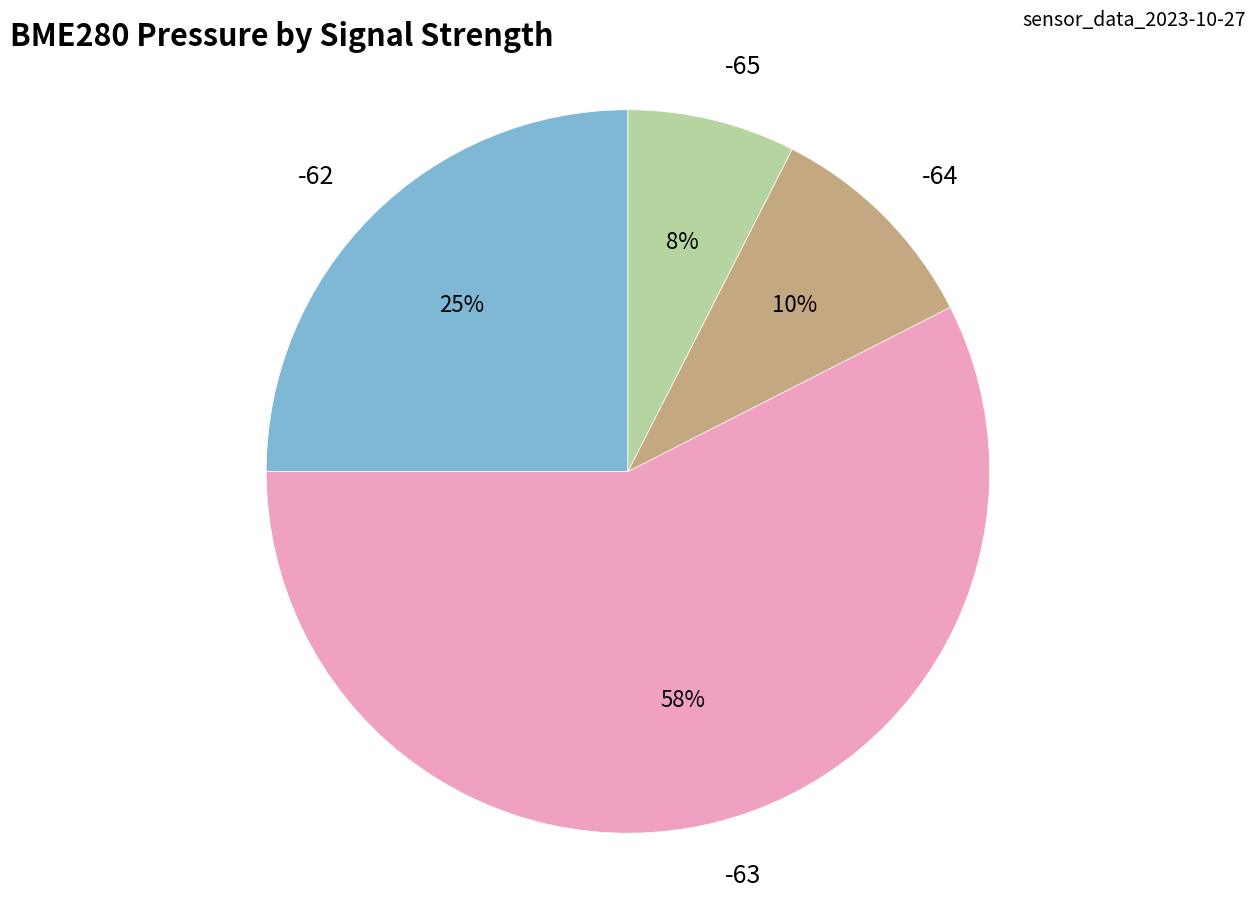

Is there a majority slice in this chart?

Yes